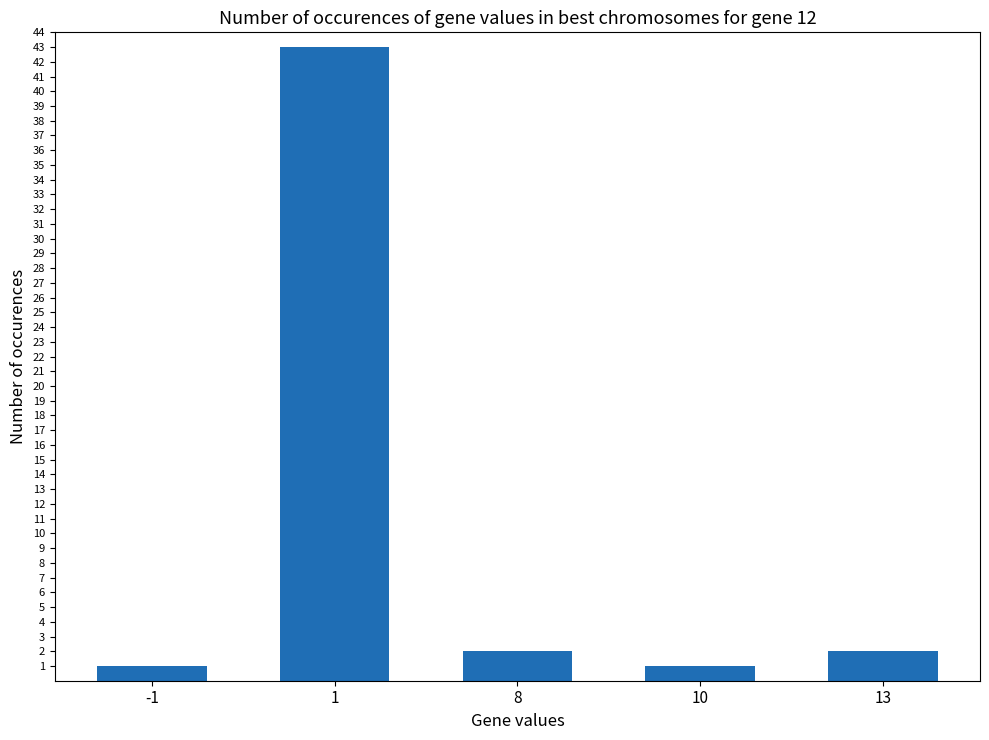

What is the greatest value displayed?

43